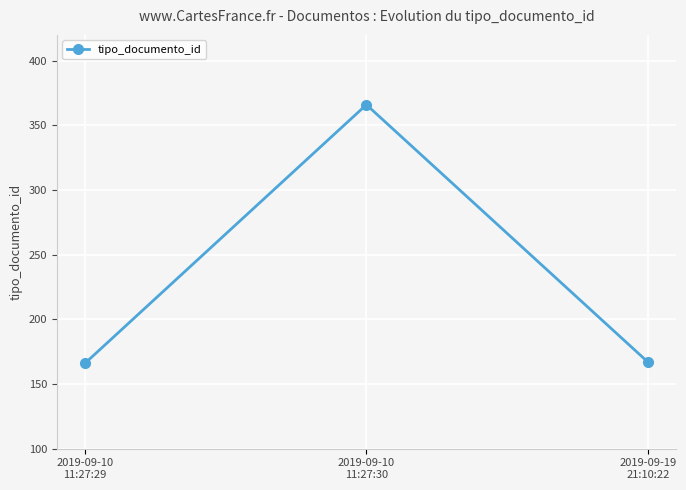

What is the sum of all values?

699